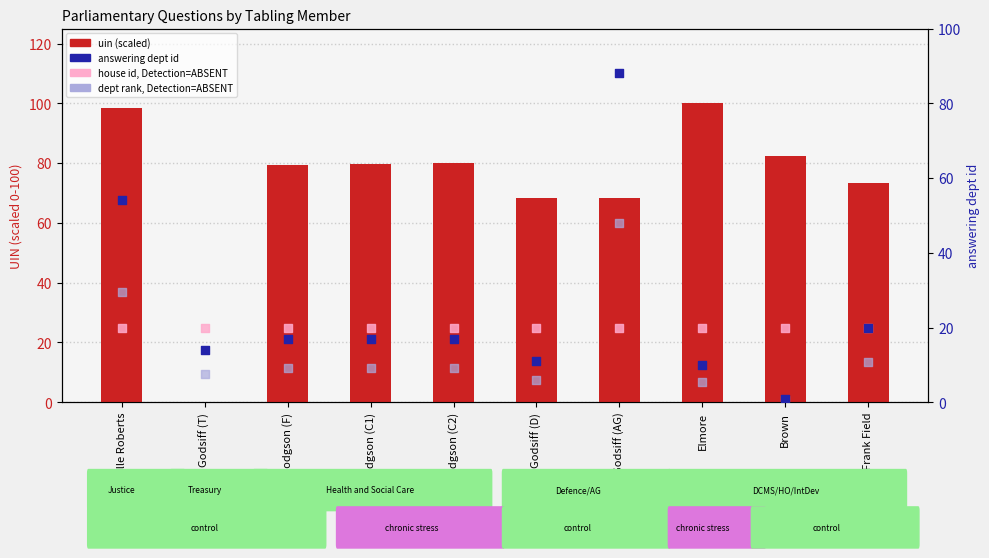

What is the total value across all series at Hodgson (F)?

133.0